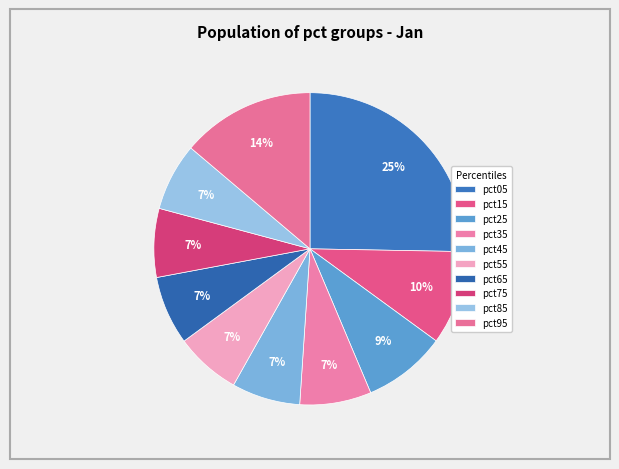

Count the number of slices in the pie.

10